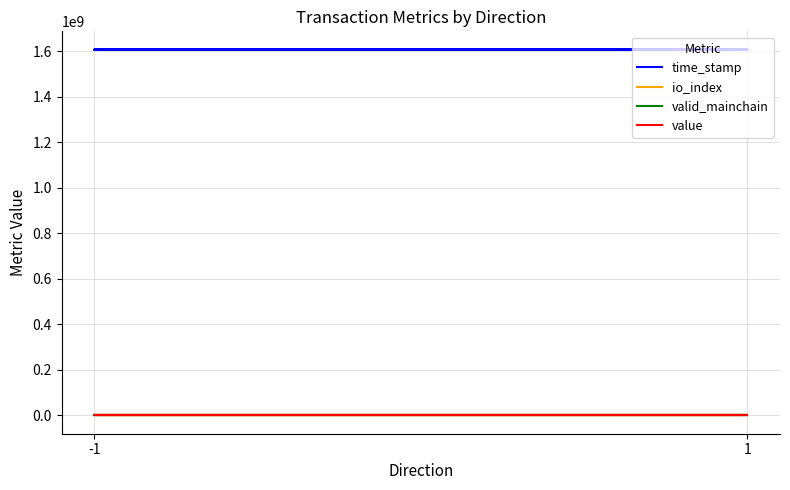

At which category does the chart reach its peak across all series?

-1